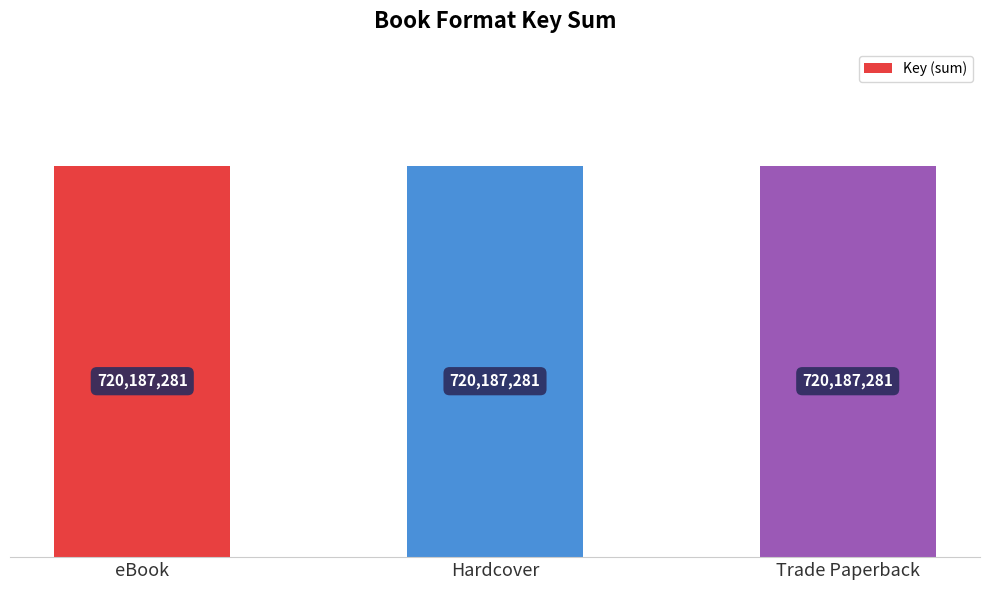

Count the number of data series in this chart.

1